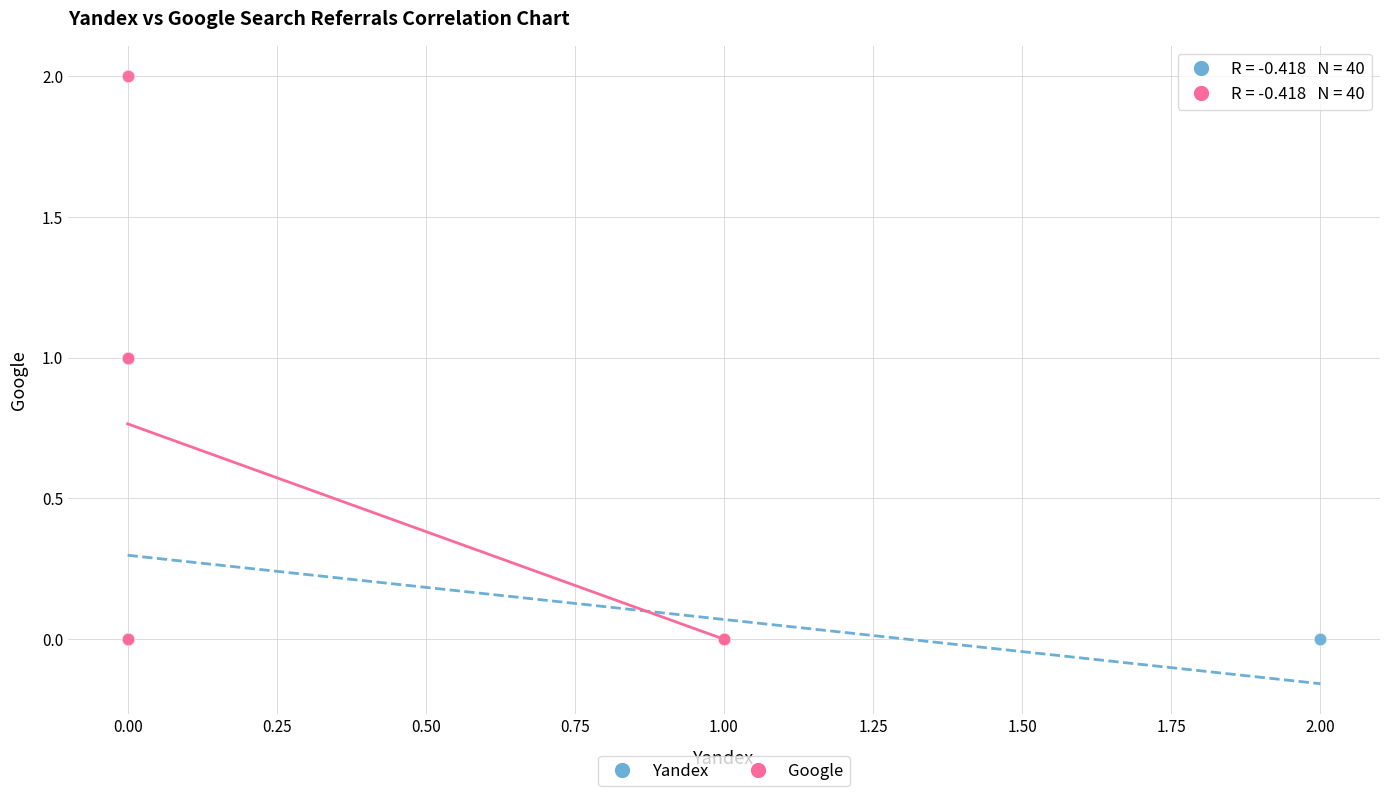

What are all the series names shown in the legend?

Yandex, Google